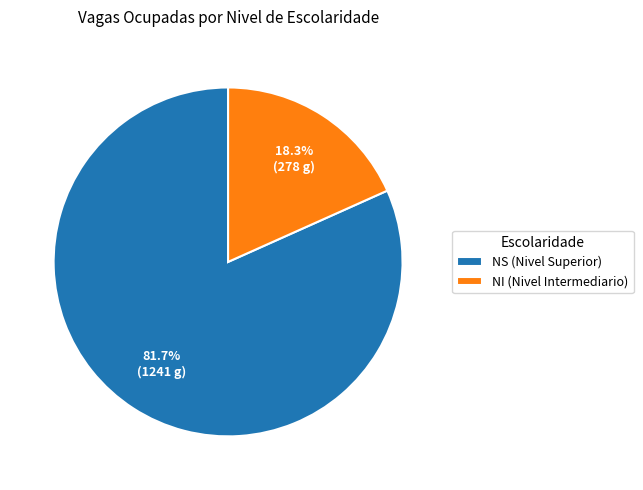

To the nearest percent, what is the difference between the NS and NI slice percentages?

63%